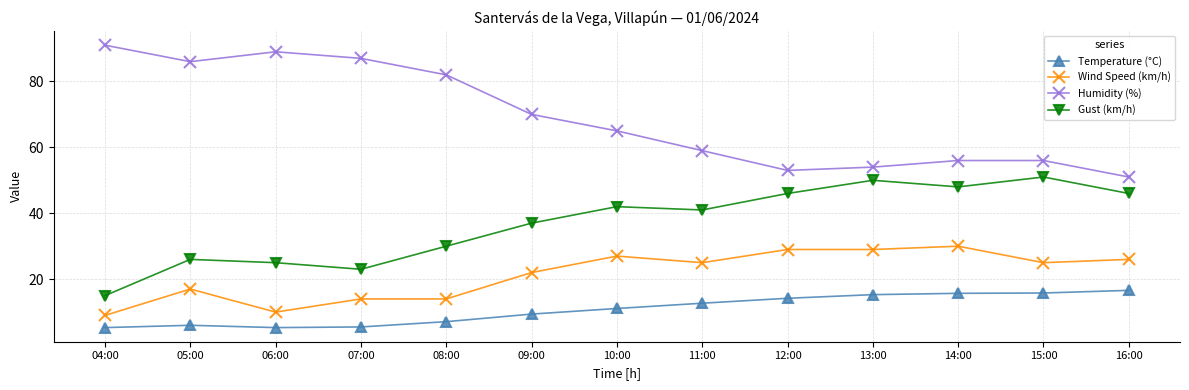

Between 06:00 and 16:00, which series saw the biggest shift?

Humidity (%)